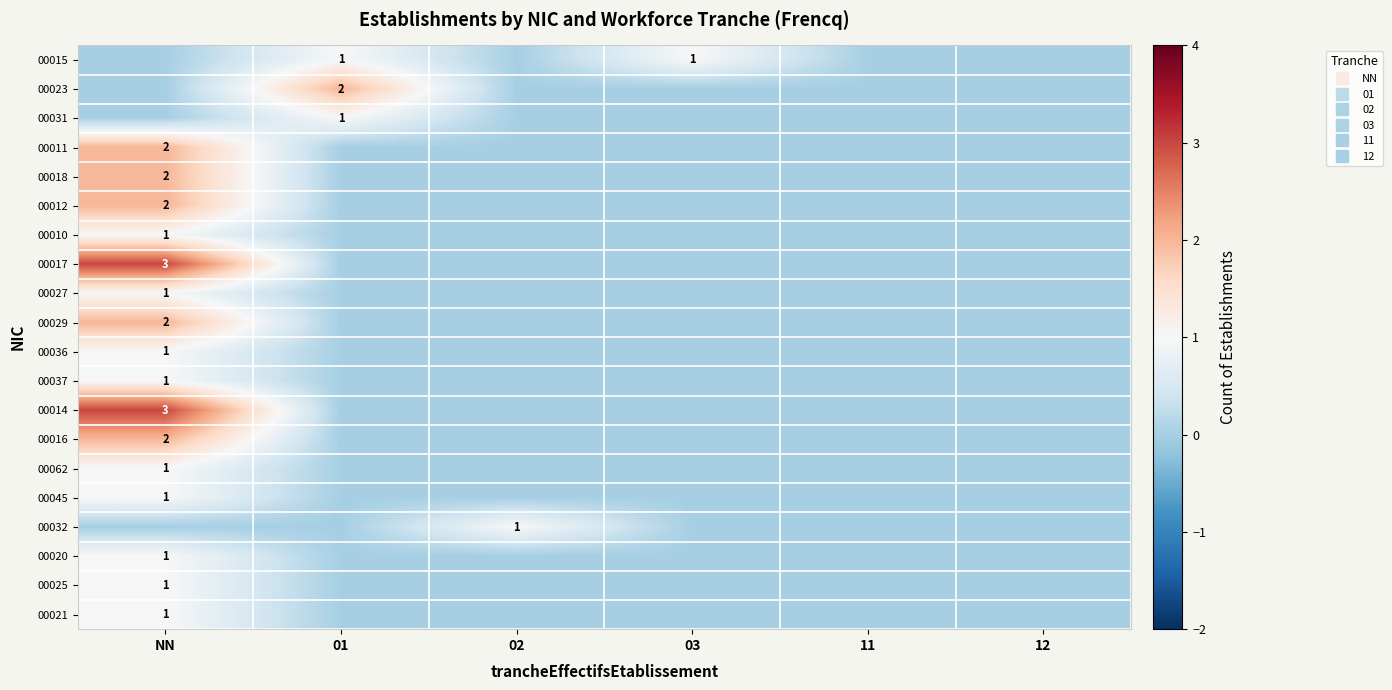

How many categories are shown in the chart?

6